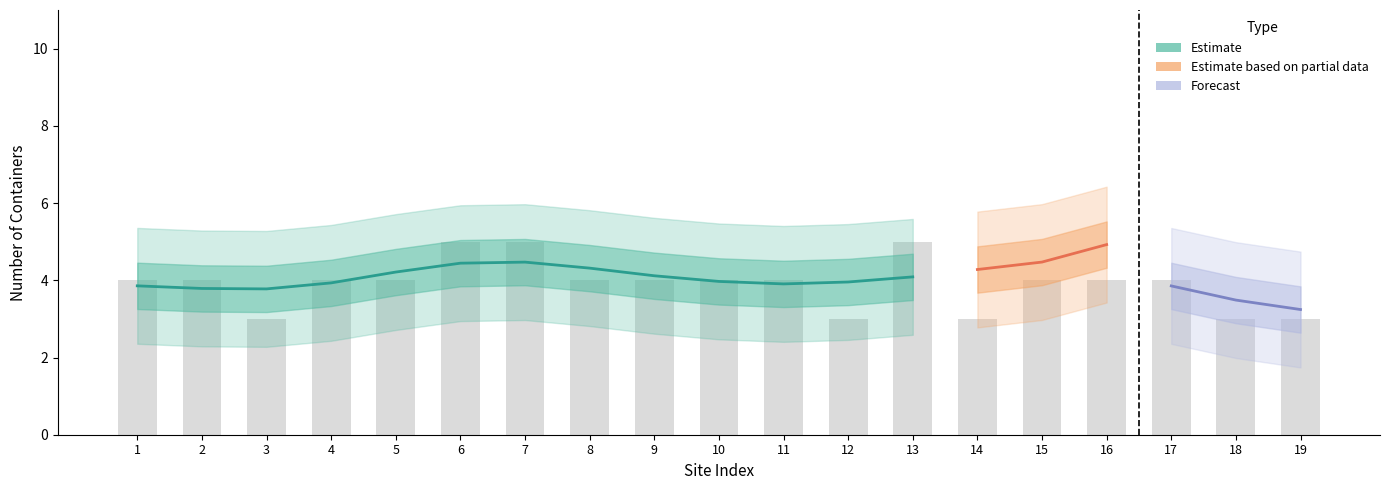

Which category has the highest value in the Estimate series?

6